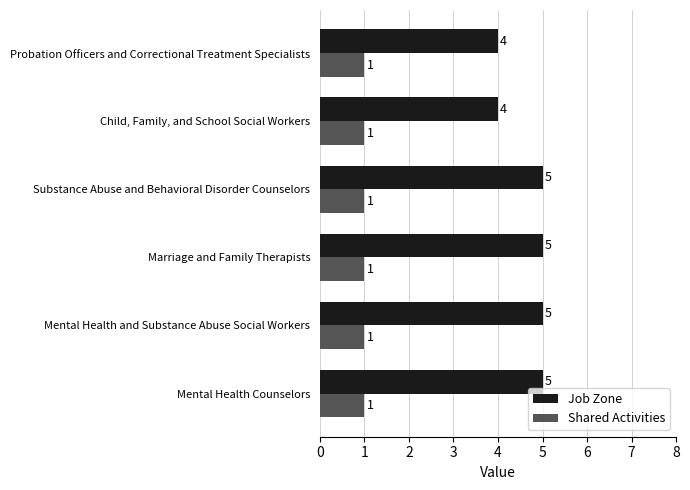

What is the highest value of the Shared Activities series?

1